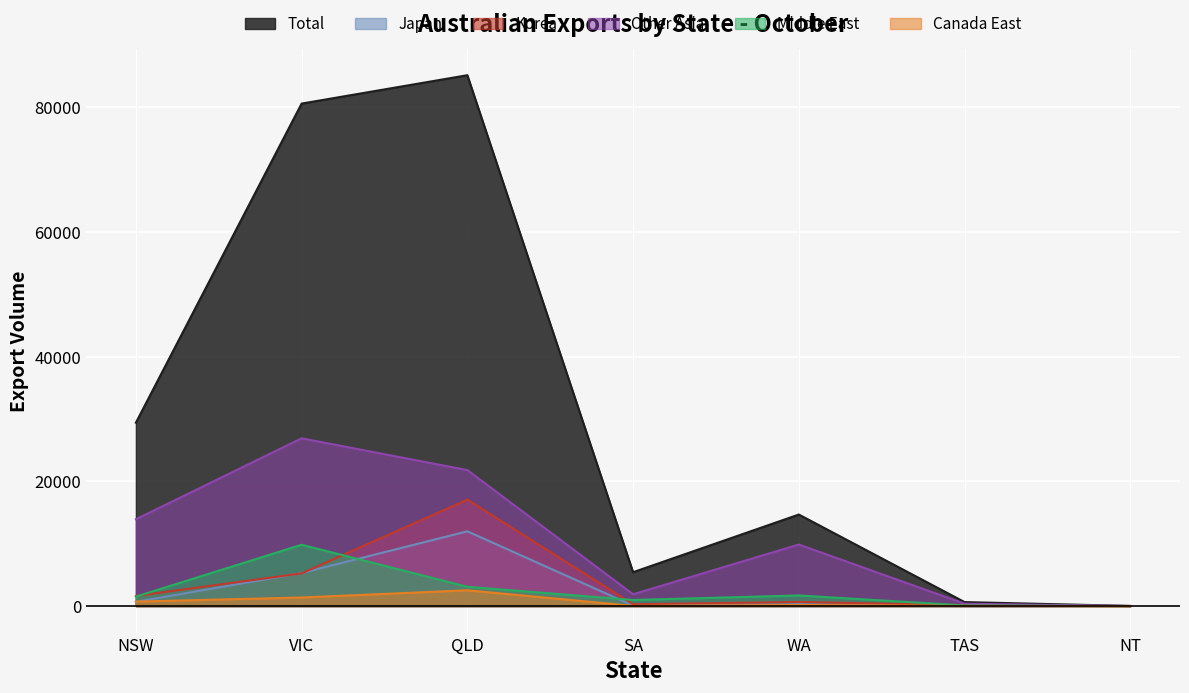

Rank the series by their maximum value, from lowest to highest.

Canada East, Middle East, Japan, Korea, Other Asia, Total